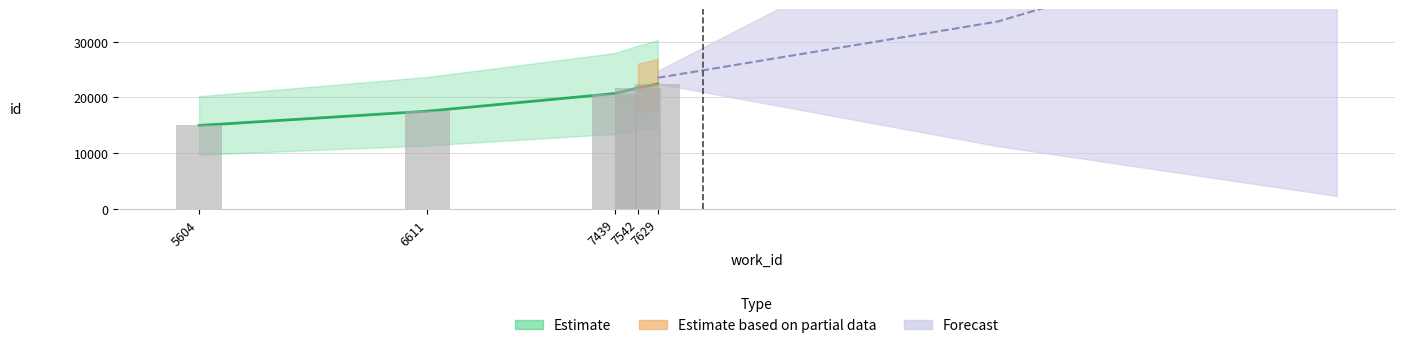

Which series changed the most between 5604 and 7439?

Estimate